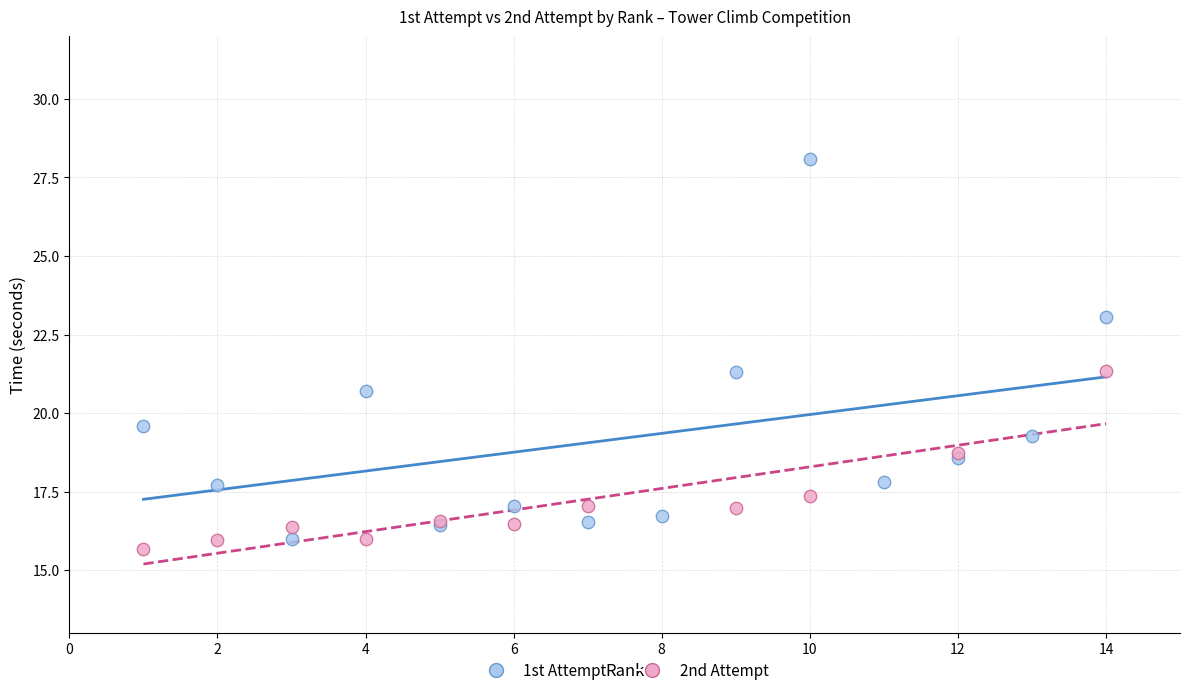

Which series has the widest spread of Y values?

1st Attempt